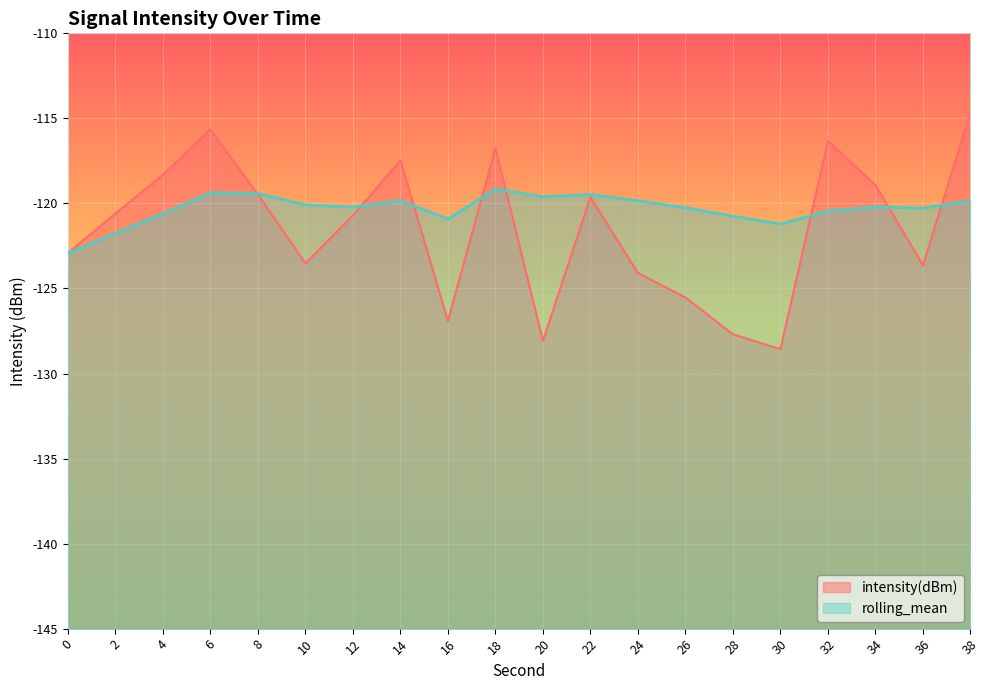

At which label does intensity(dBm) reach its minimum?

30